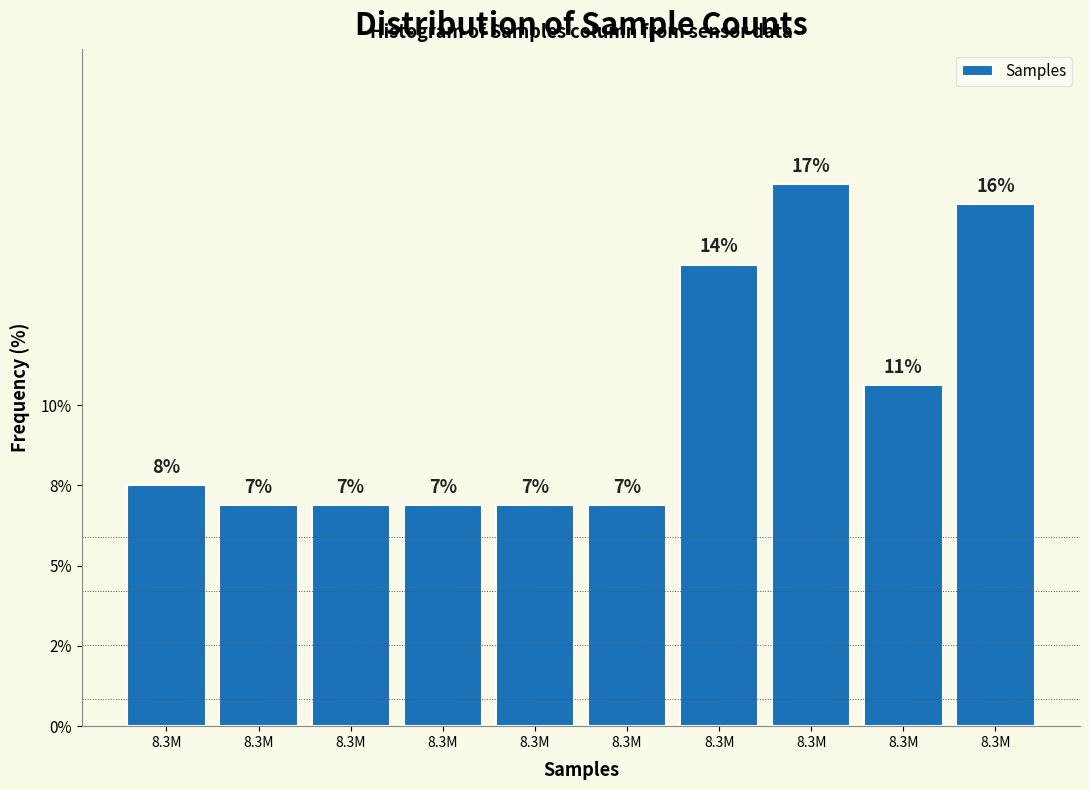

Are the bars horizontal?

No